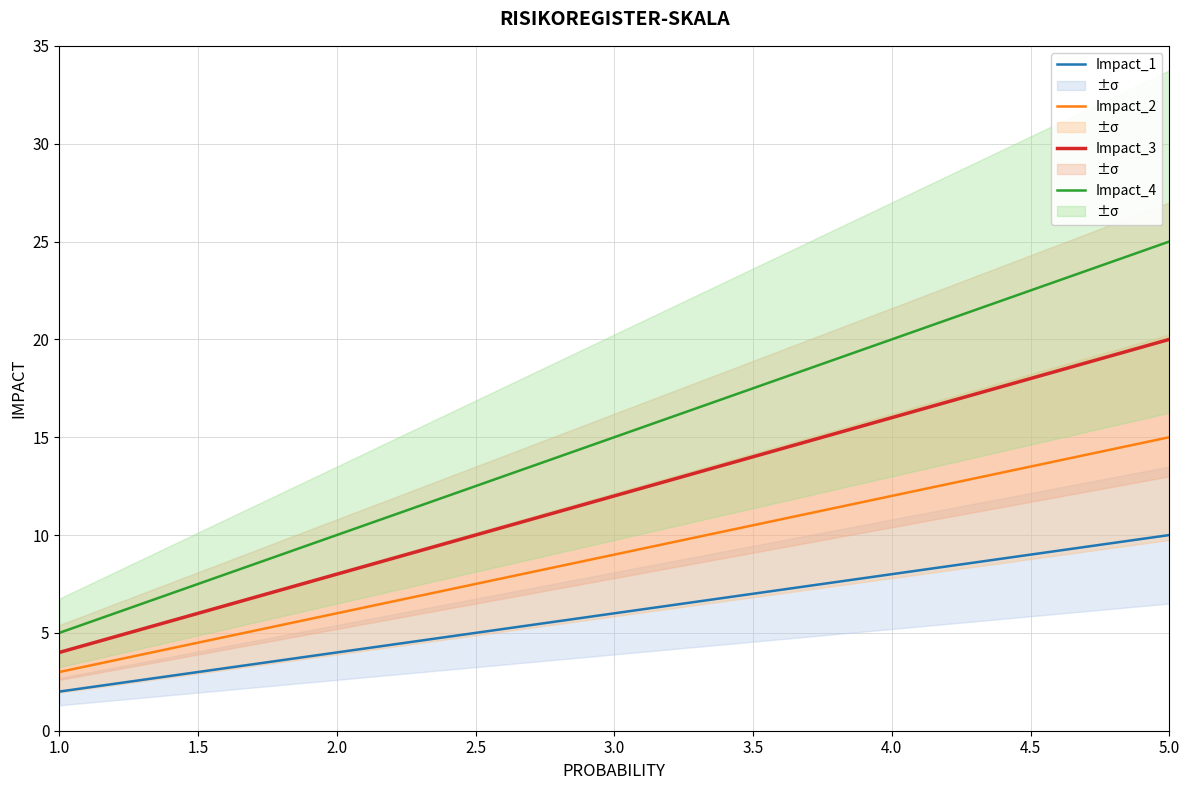

What is the average value of the Impact_1 series?

6